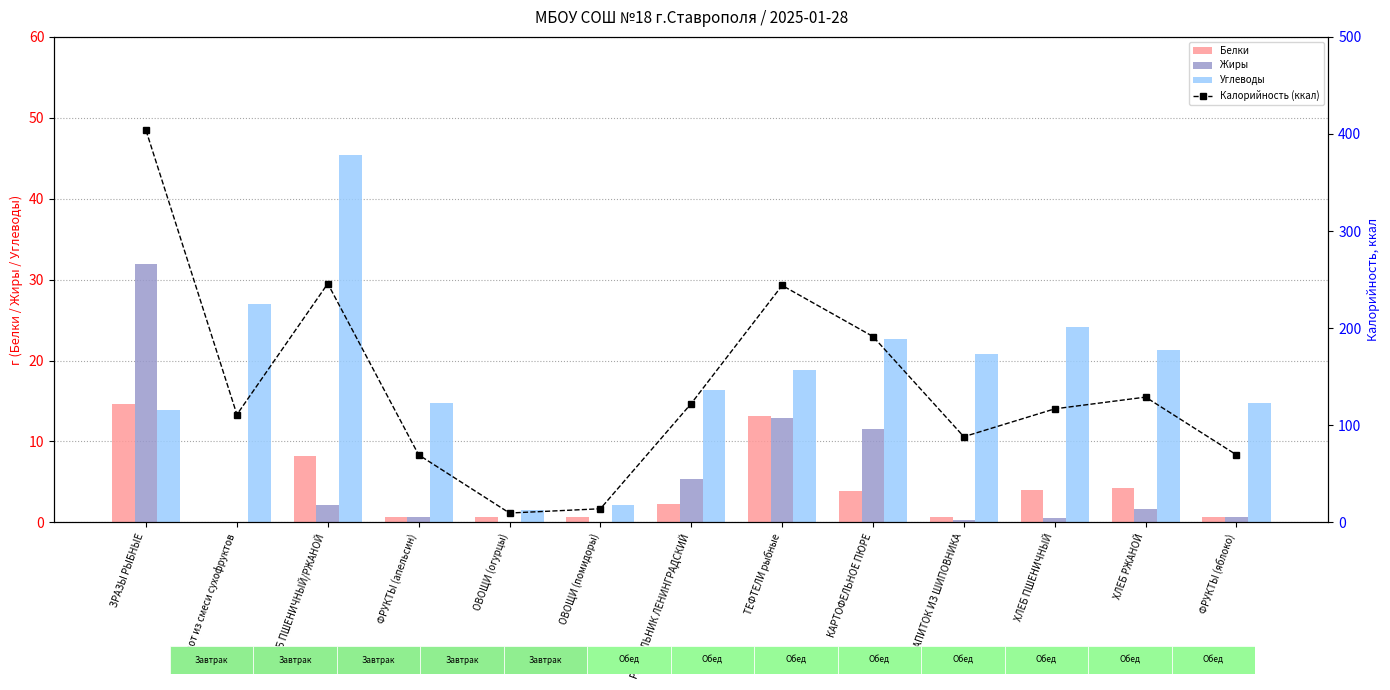

The value of Углеводы at ФРУКТЫ (апельсин) is 14.7. True or false?

True